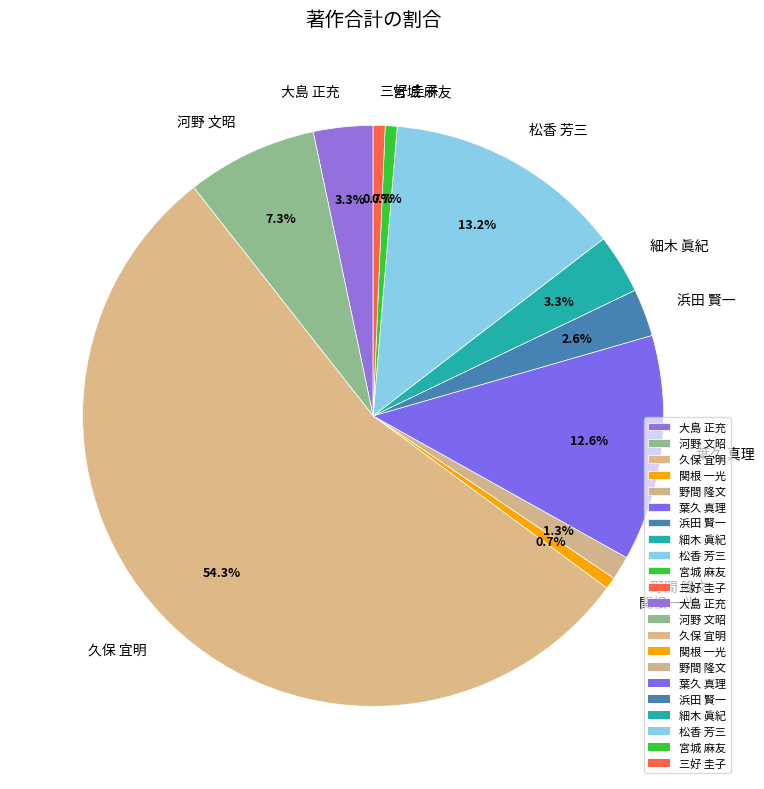

Which category accounts for the majority?

久保 宜明